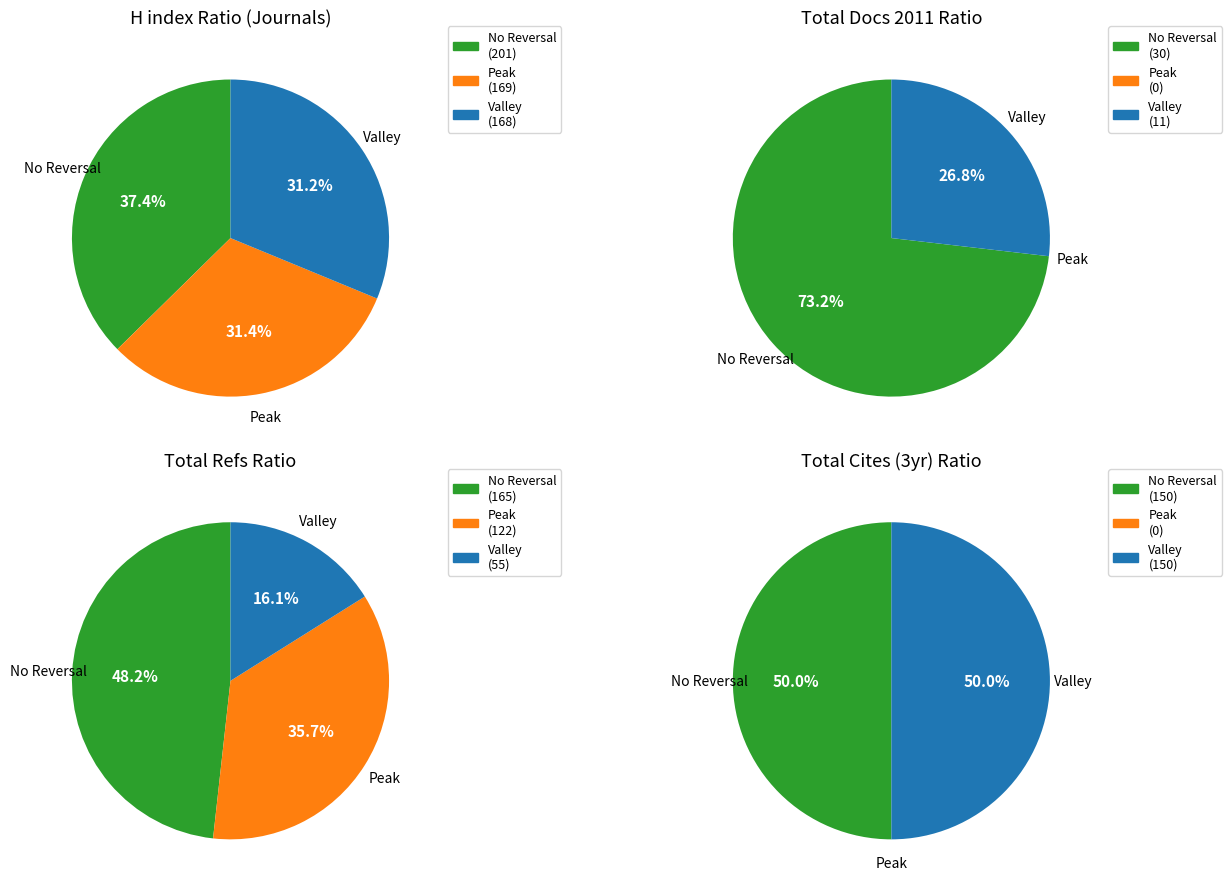

What is the difference between the highest and lowest values at 1?

135